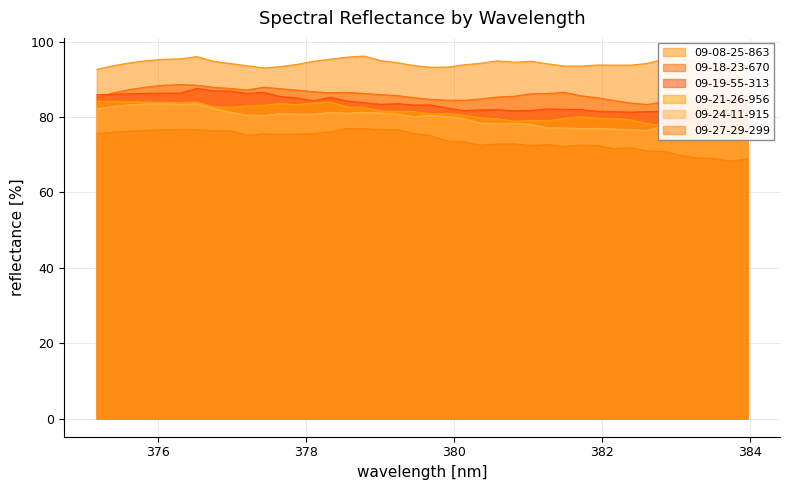

What is the approximate value of 09-19-55-313 at 379.013?

83.3